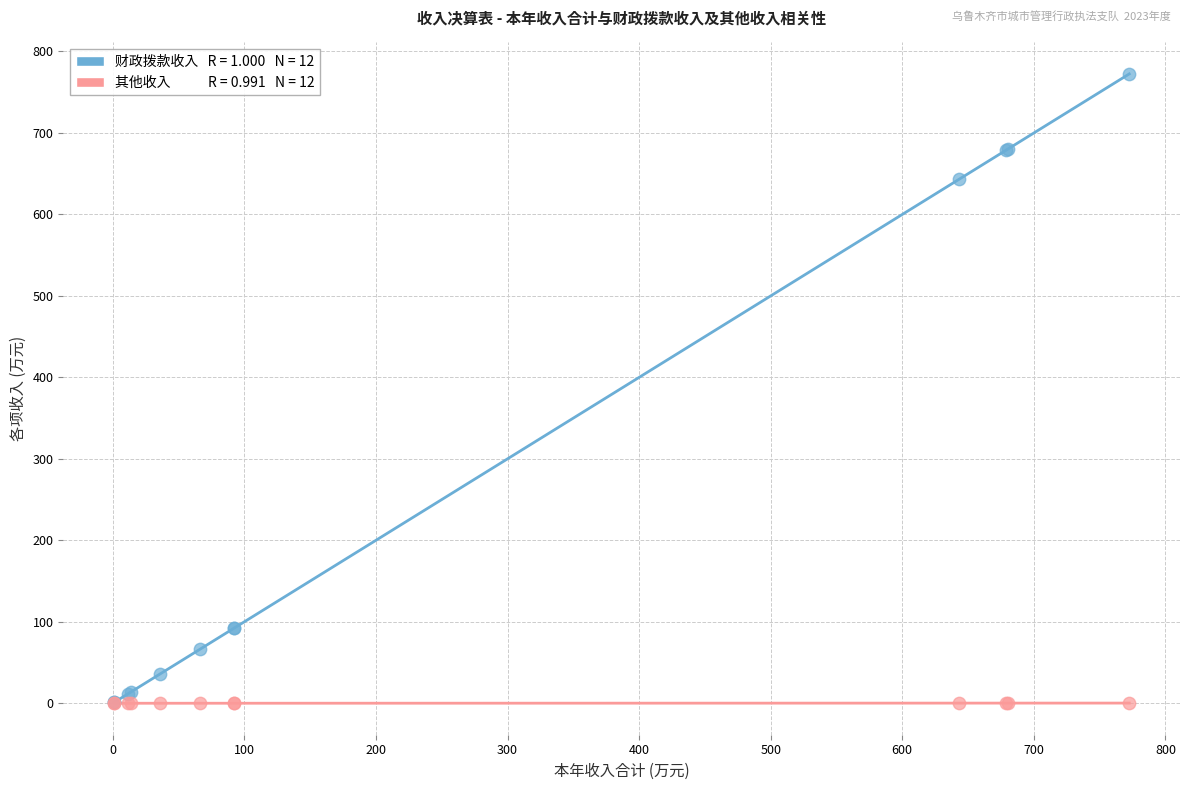

Across all series, what Y value is closest to 386?

643.1